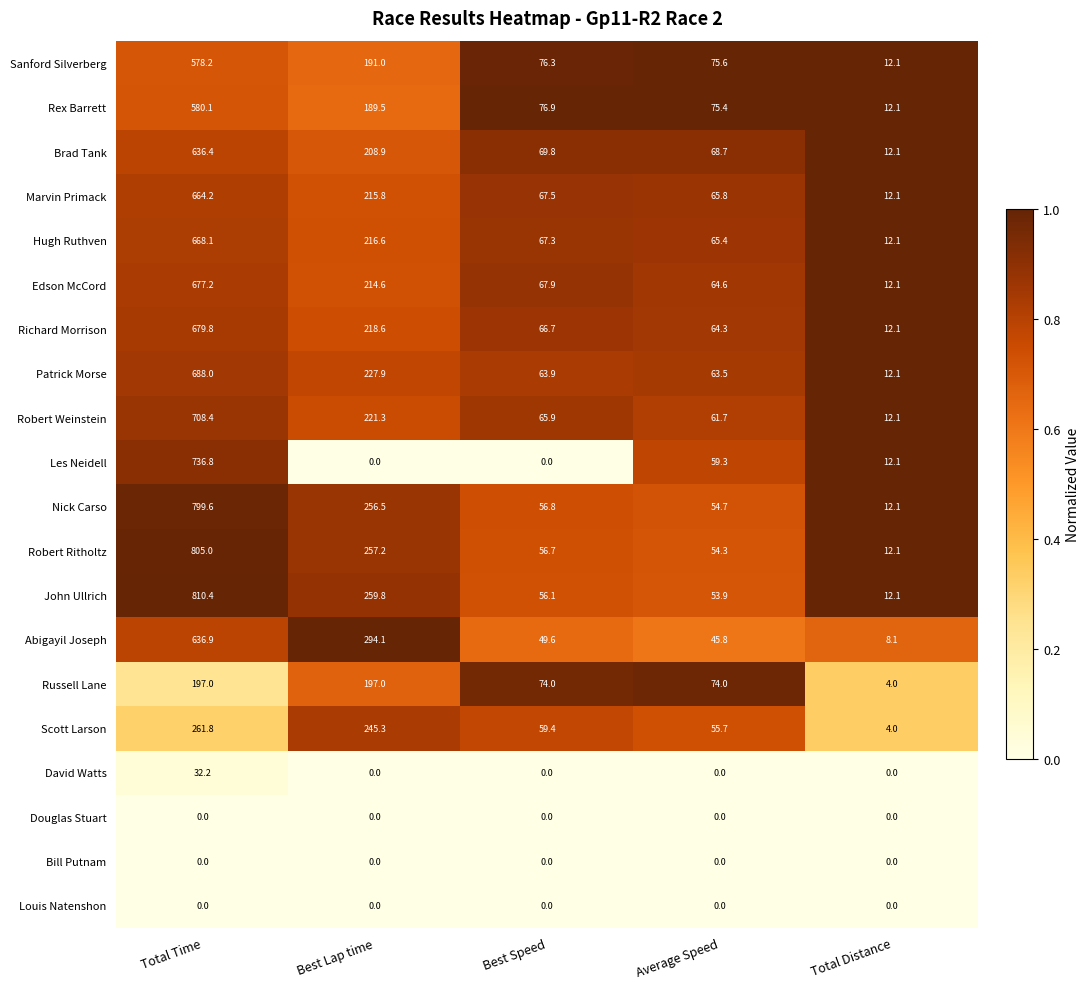

At which label does Edson McCord first exceed 67?

Total Time